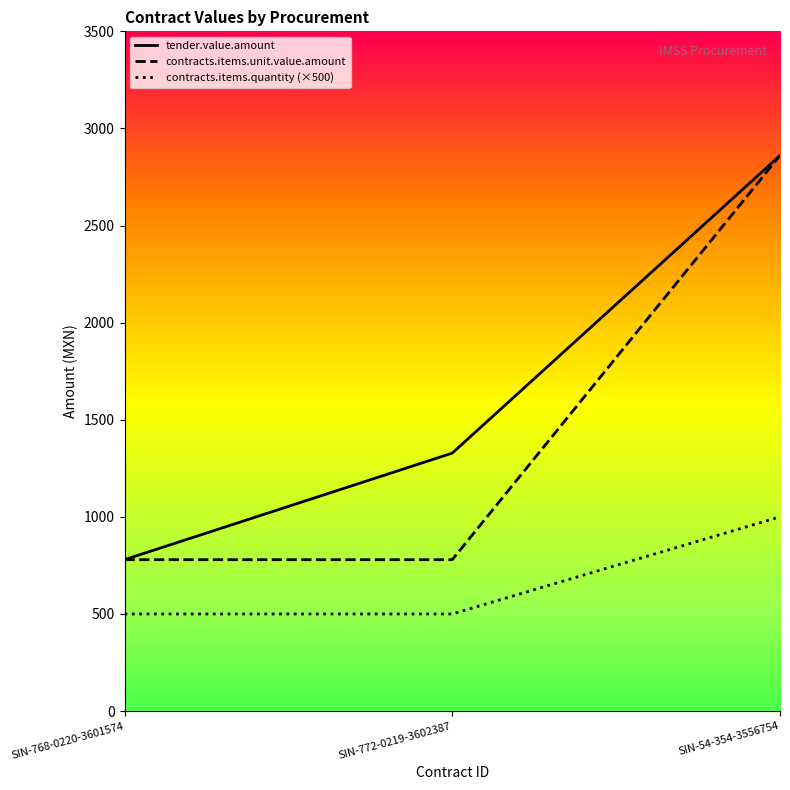

How many contracts.items.quantity (×500) values are between 500 and 1000?

3